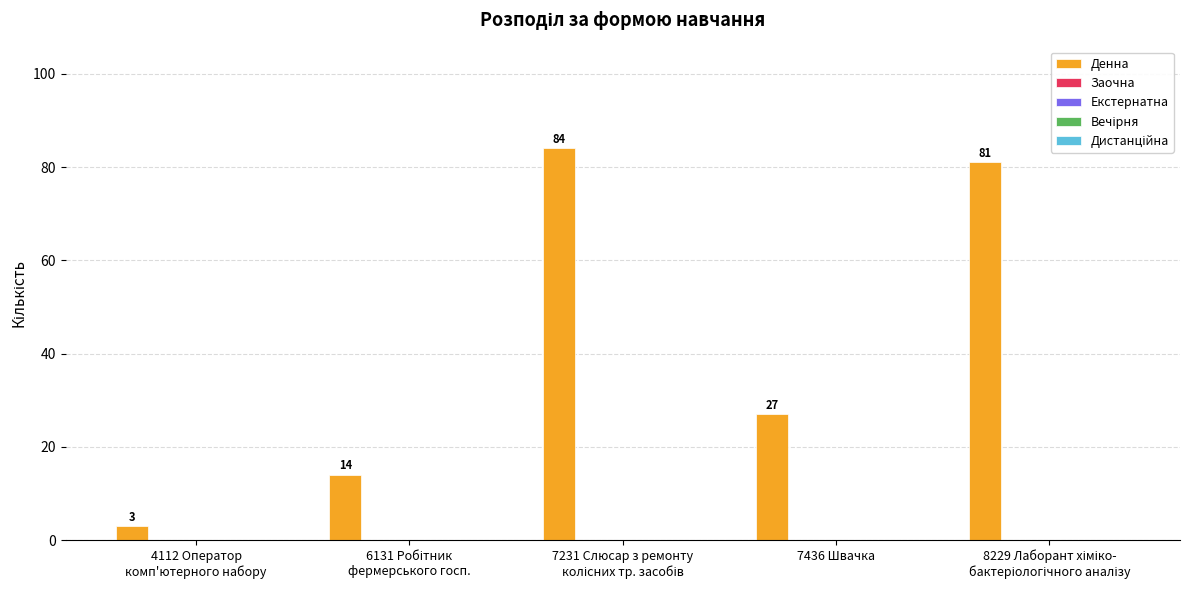

What is the value of the 5th bar from the left?

81